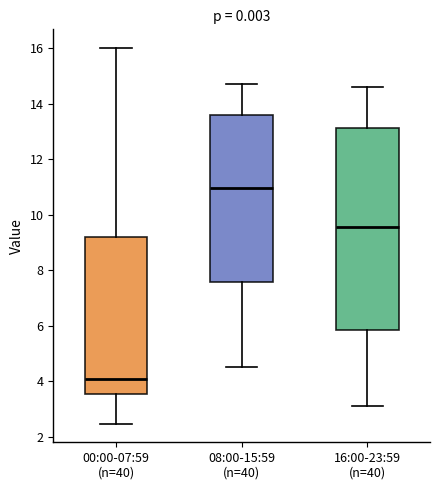

Which box's median line is the highest?

08:00-15:59 (n=40)